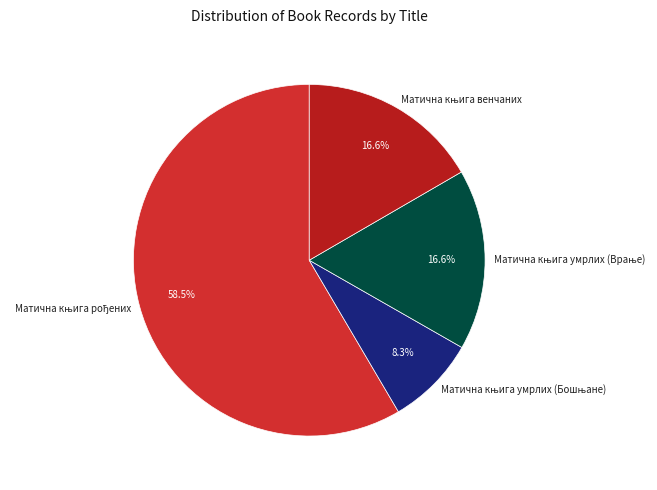

Count the number of slices in the pie.

4